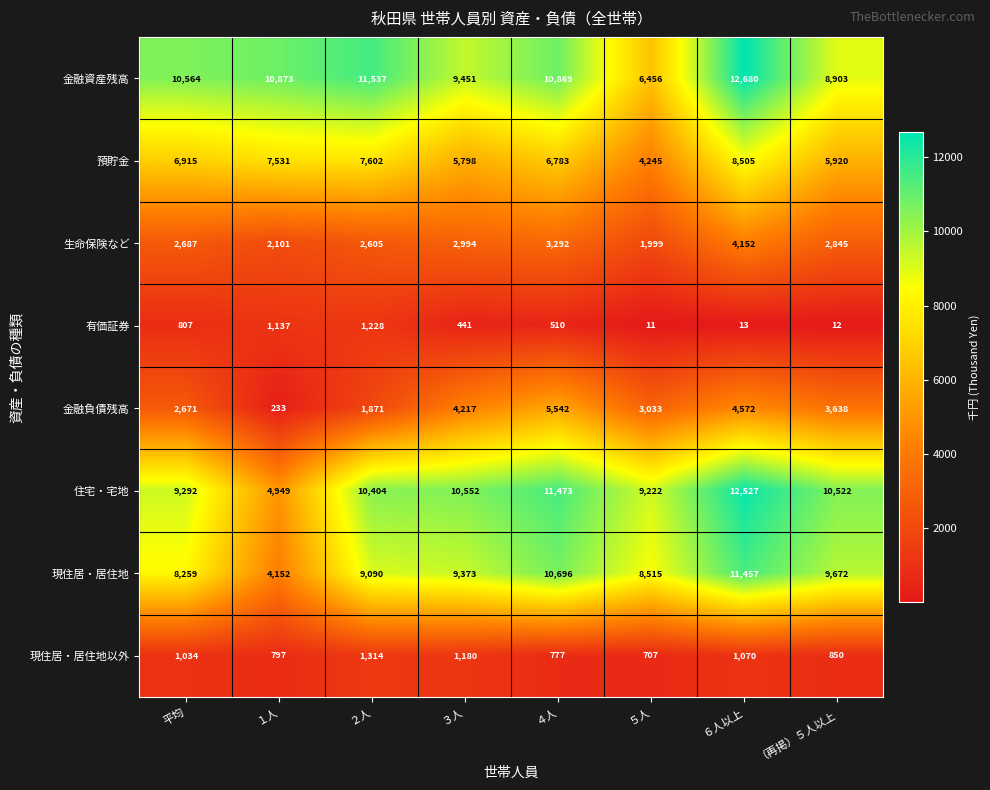

What is the difference between the highest and lowest values at 平均?

9757